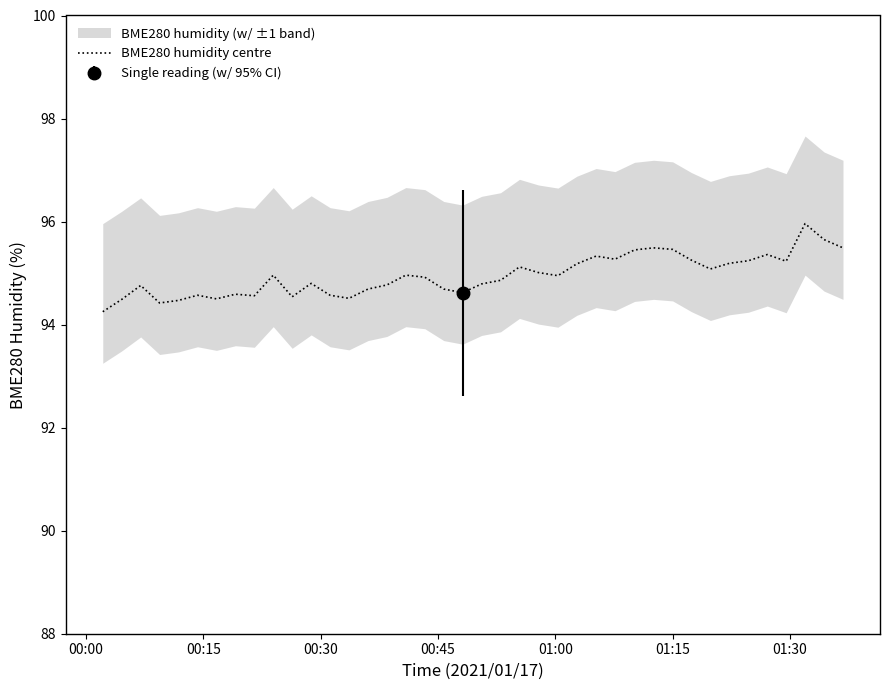

What is the minimum value shown in the chart?

94.2